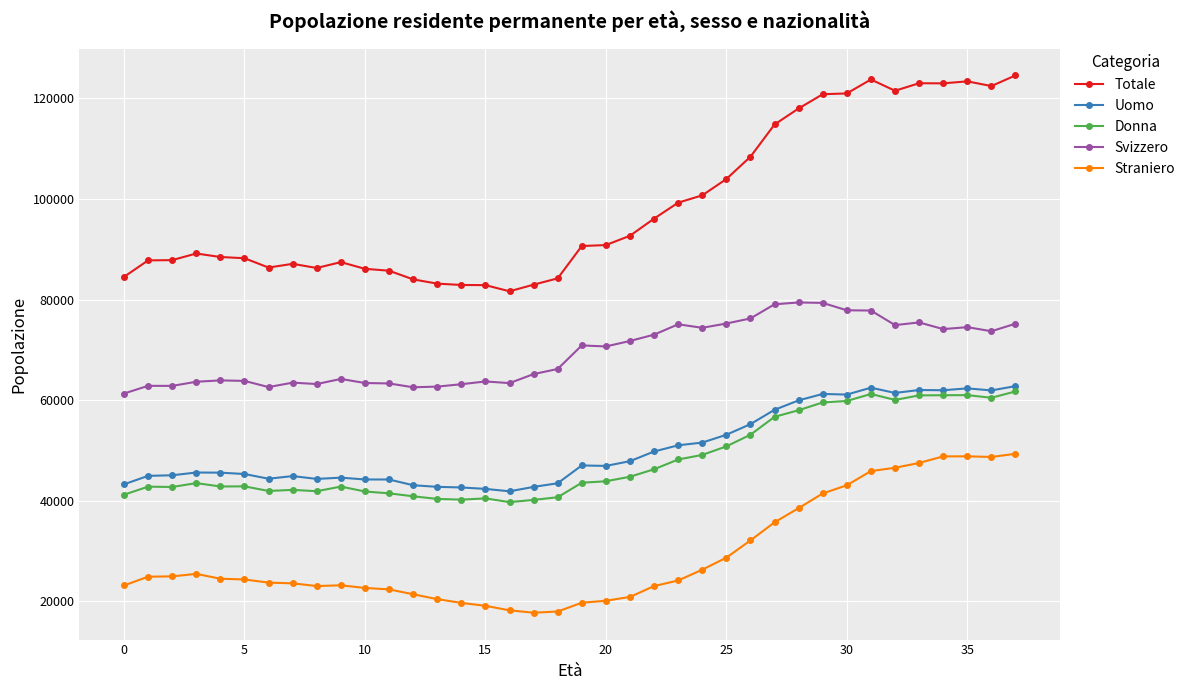

Is this an area chart (filled region under the line)?

No